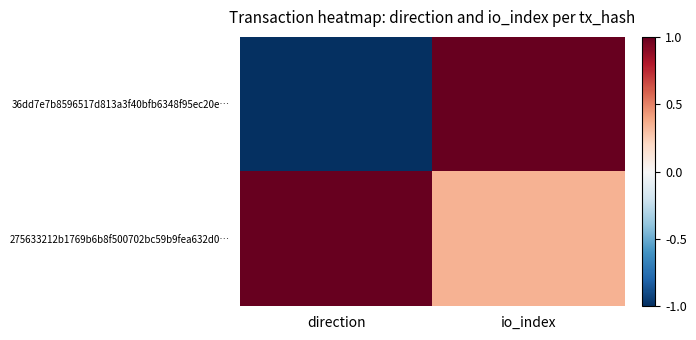

Which series changed the most between direction and io_index?

36dd7e7b8596517d813a3f40bfb6348f95ec20e…